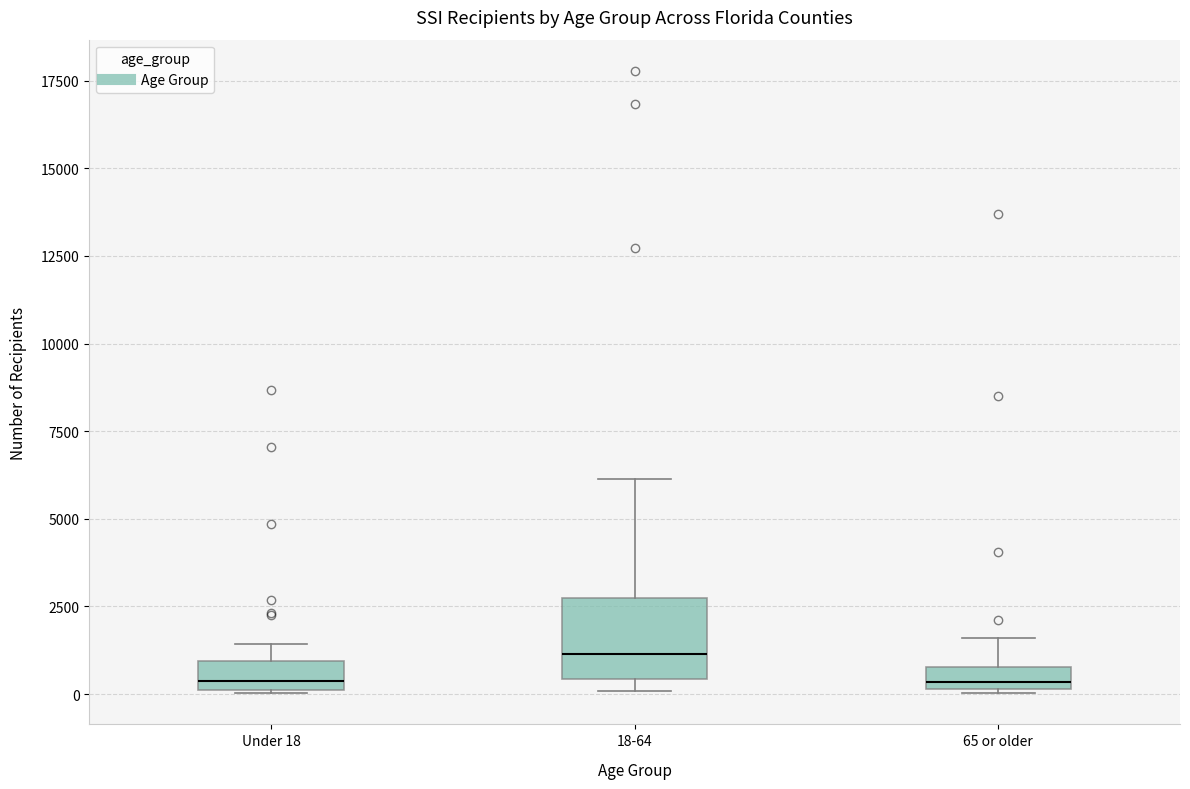

Where is the upper edge of the box for 18-64 on the y-axis? The values are not printed on the chart, so give them approximately, as read against the axis.

2500